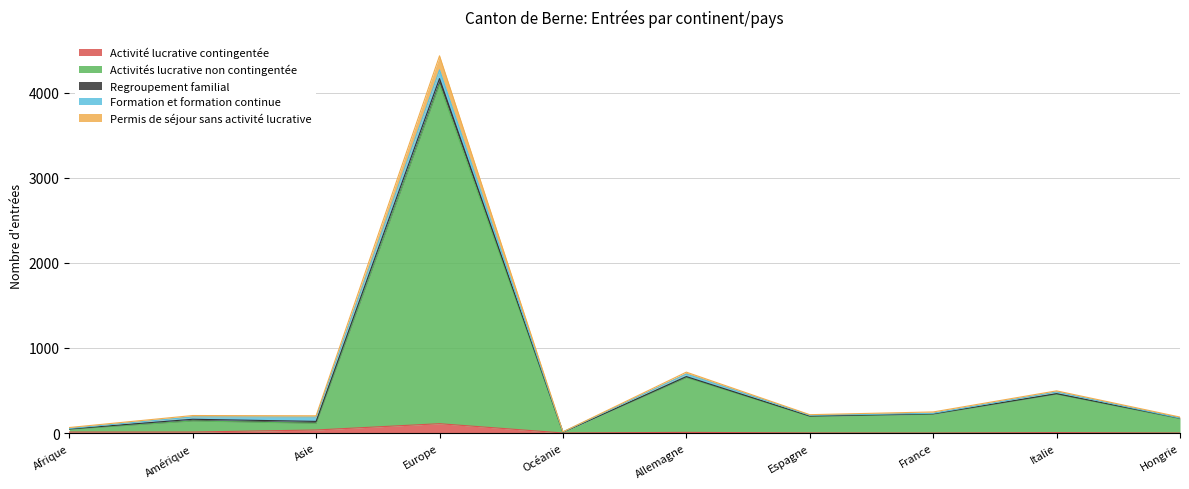

How many data points in Activités lucrative non contingentée are above 197?

4